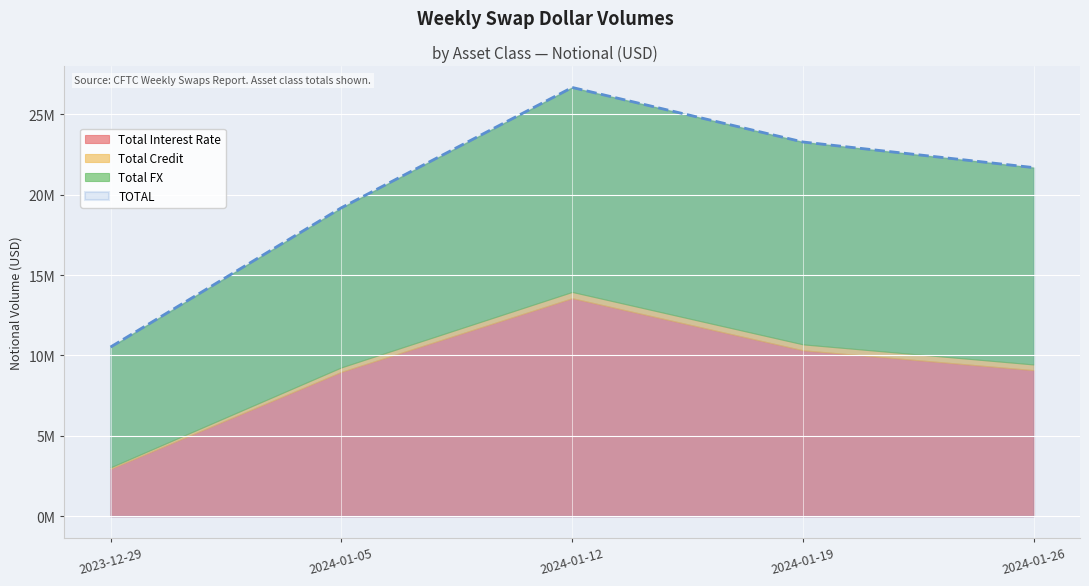

Reading left to right, extract all data points from this chart.

Total Interest Rate: 2023-12-29=2946398	2024-01-05=8979769	2024-01-12=13561692	2024-01-19=10322717	2024-01-26=9085289
Total Credit: 2023-12-29=92935	2024-01-05=275677	2024-01-12=385793	2024-01-19=364872	2024-01-26=350748
Total FX: 2023-12-29=7481725	2024-01-05=9927115	2024-01-12=12718850	2024-01-19=12586844	2024-01-26=12244597
TOTAL: 2023-12-29=10521058	2024-01-05=19182561	2024-01-12=26666336	2024-01-19=23274433	2024-01-26=21680634